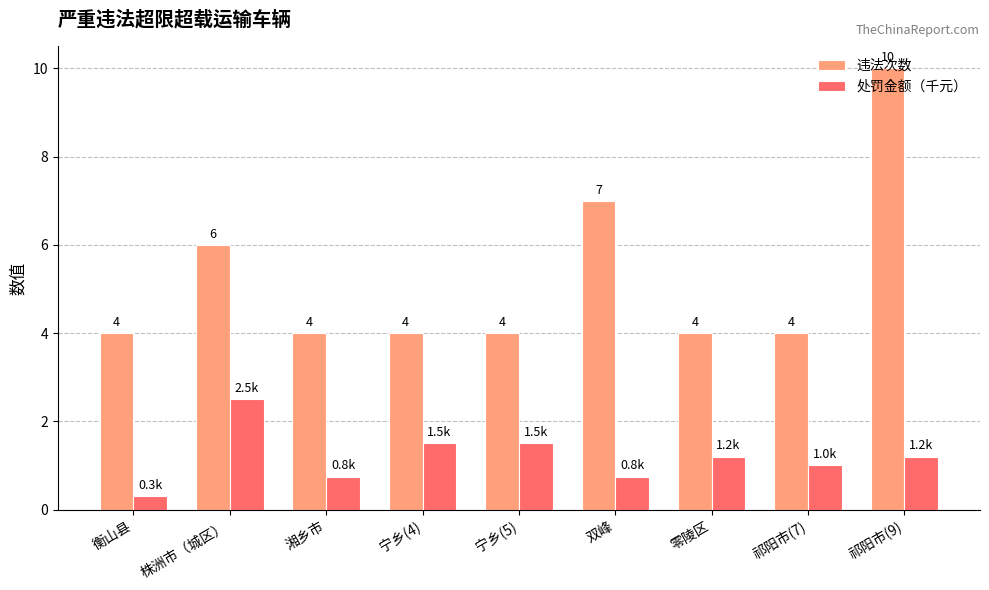

Between 株洲市（城区） and 祁阳市(9), which series saw the biggest shift?

违法次数